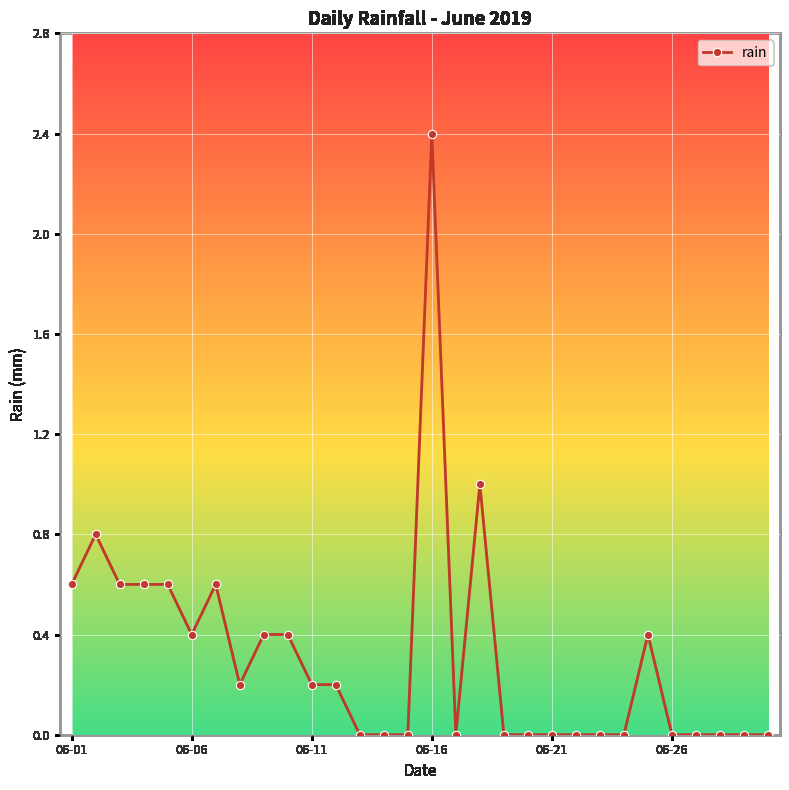

What is the sum of all values?

9.4